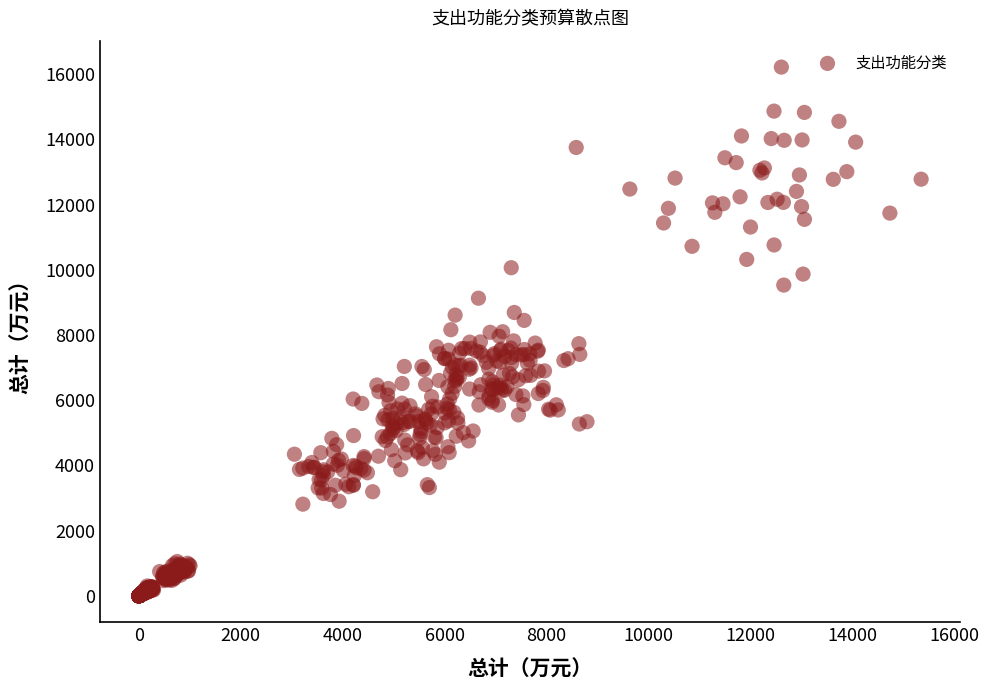

What is the range of Y values (max minus min)?

16212.8